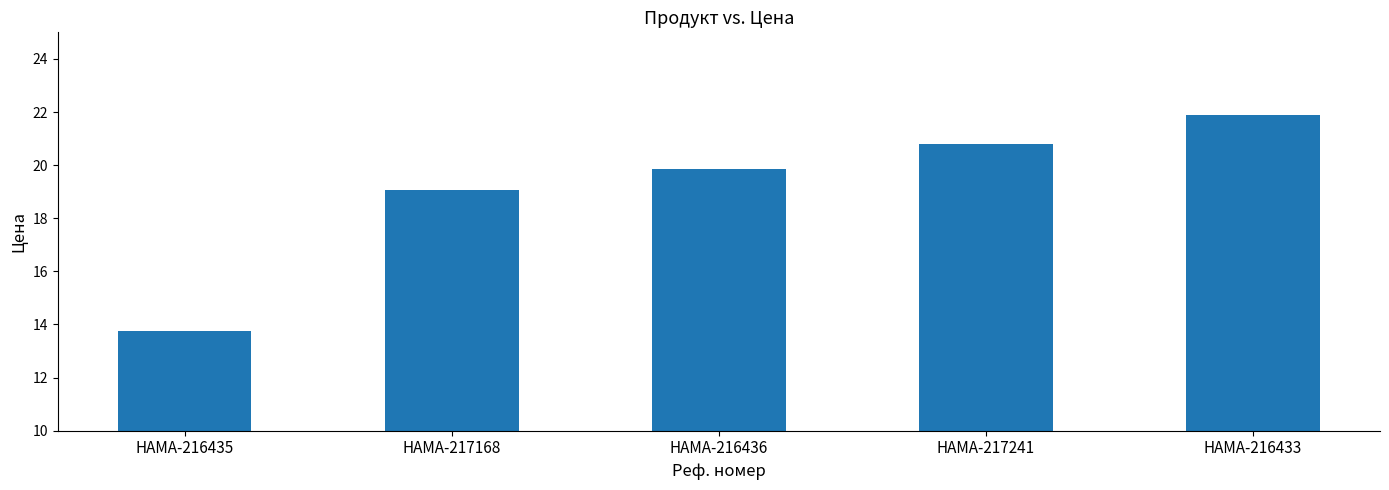

Where does the data first go above 19?

HAMA-217168